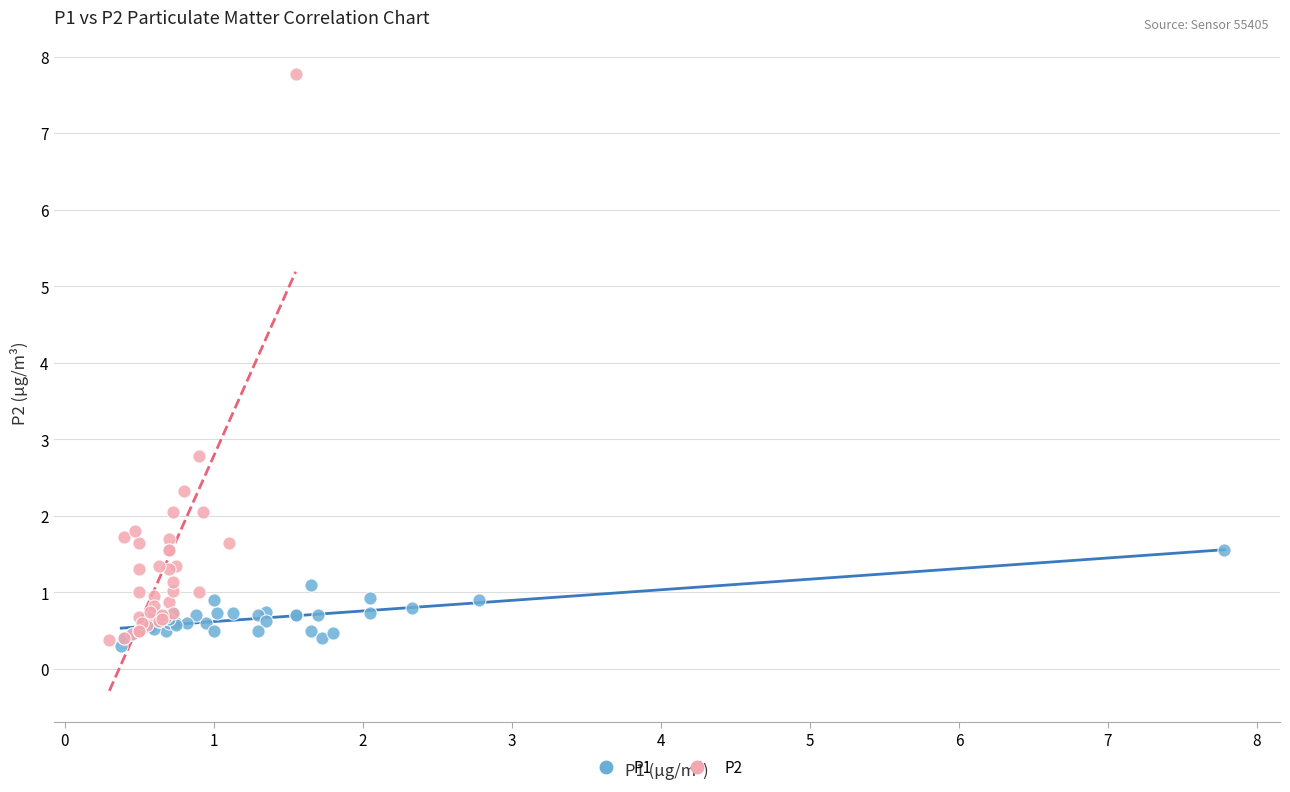

What are all the series names shown in the legend?

P1, P2